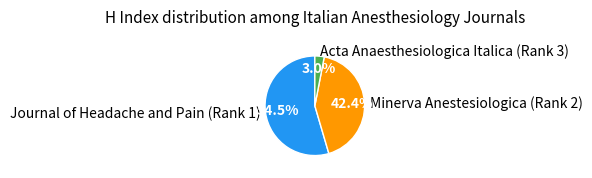

To the nearest percent, what is the average slice percentage?

33%